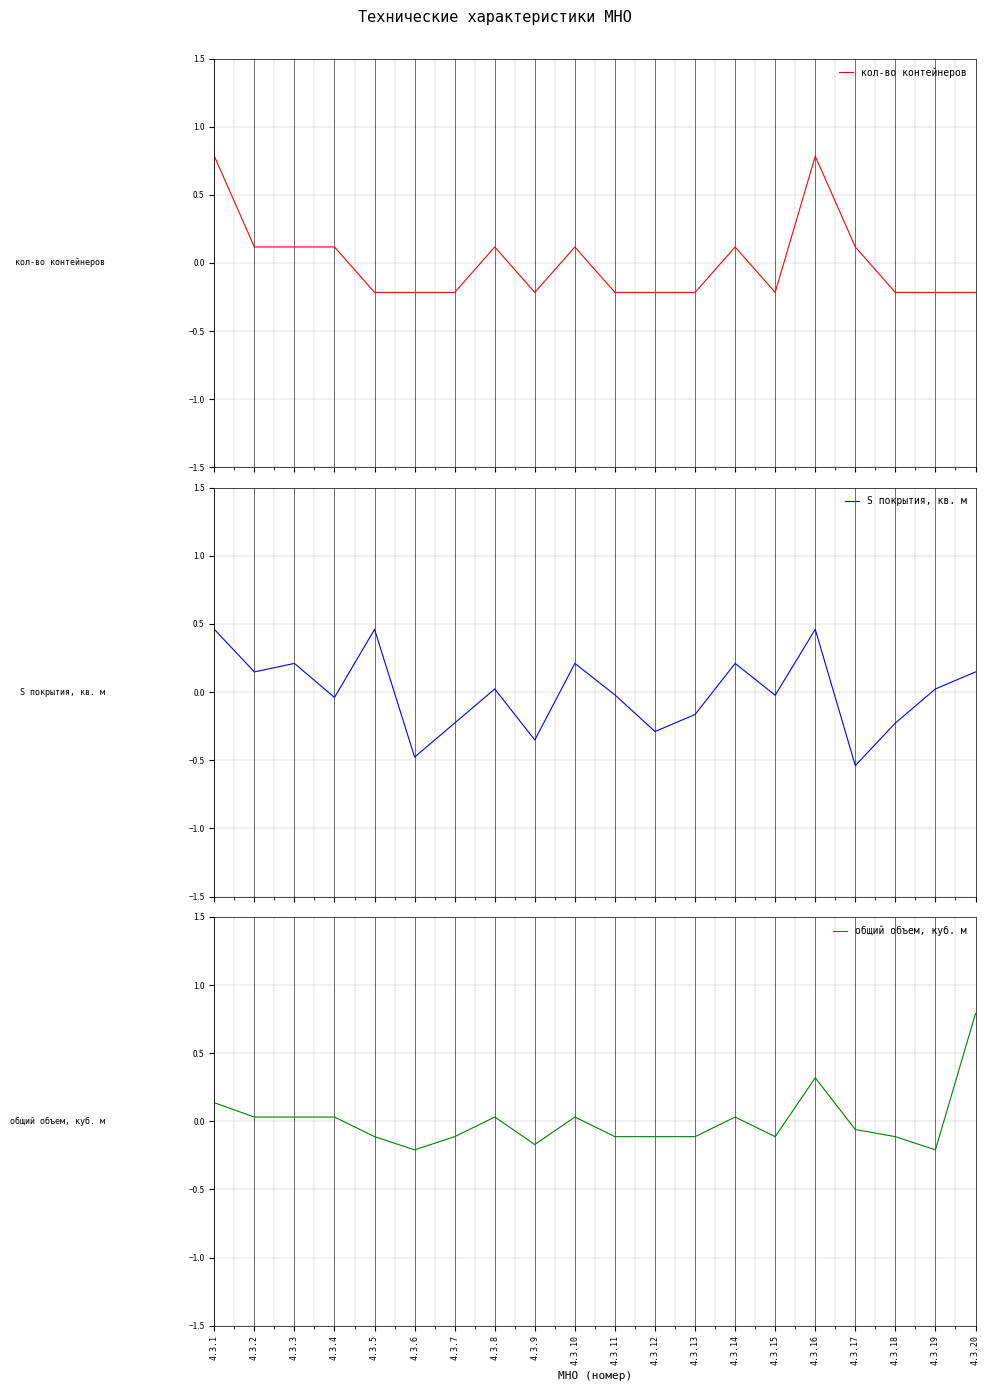

At how many categories does at least one series exceed 0?

12